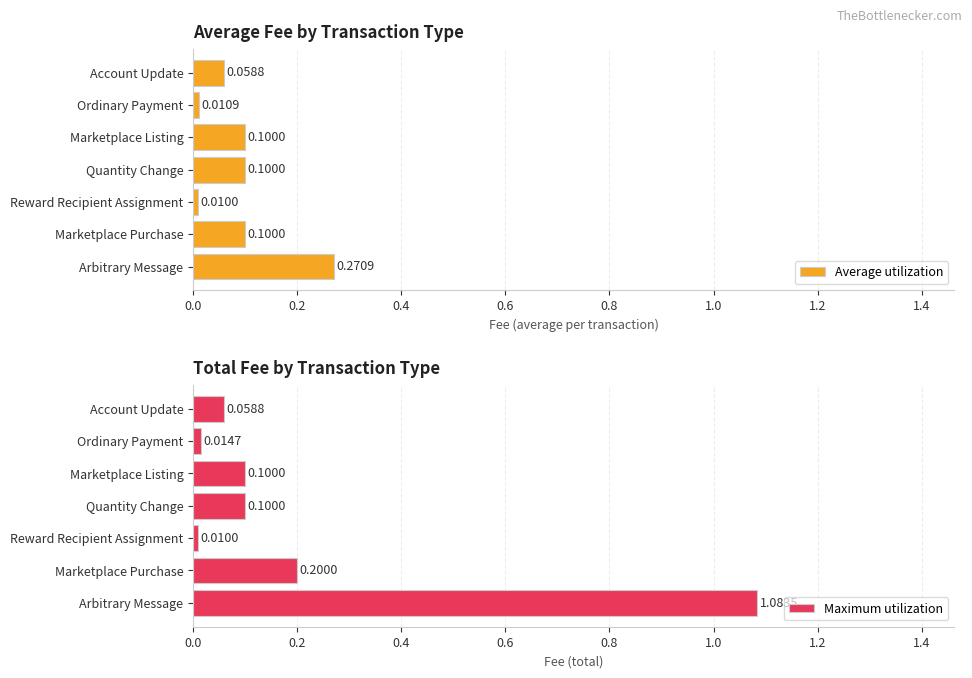

List the series in order of their overall mean, lowest first.

Average utilization, Maximum utilization